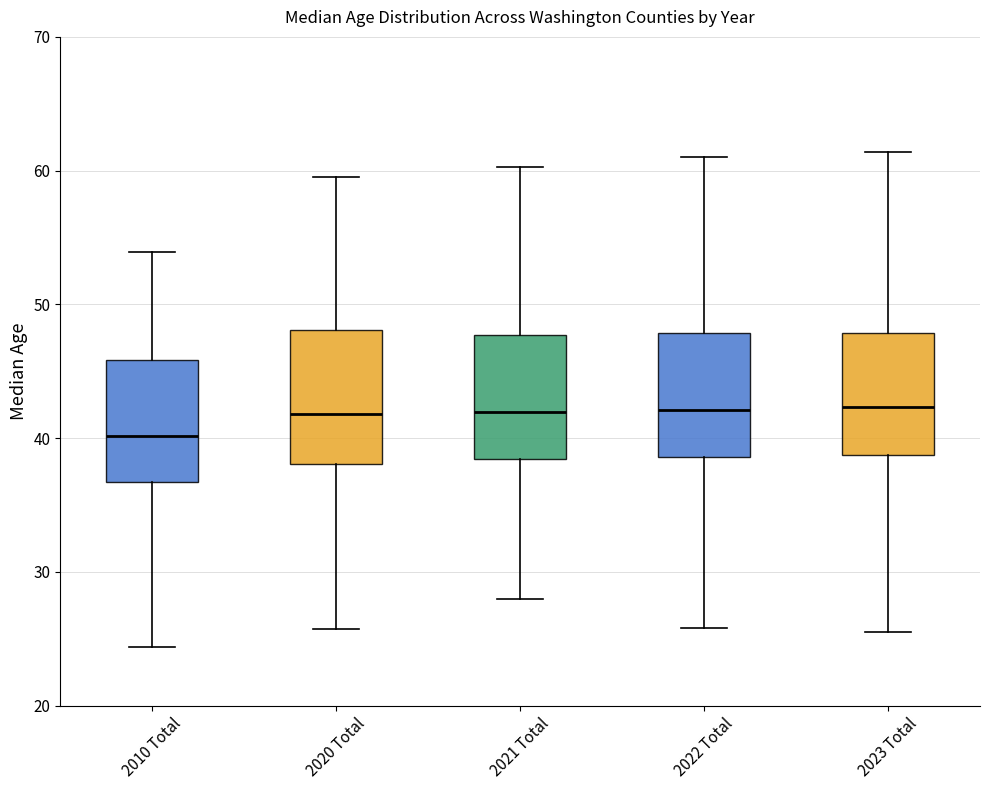

Where is the lower edge of the box for 2022 Total on the y-axis? The values are not printed on the chart, so give them approximately, as read against the axis.

39